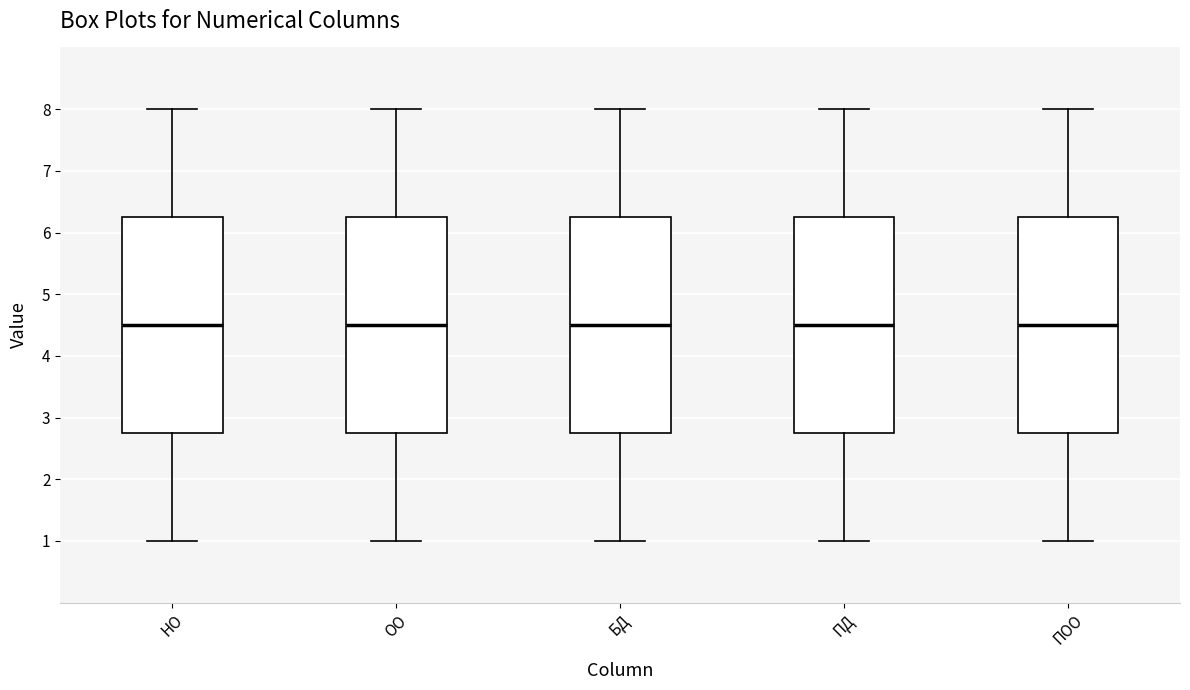

Reading left to right, transcribe this box plot: for each box, give where its median line is, the range the box spans, and where its two whiskers end, as read against the y-axis. The values are not printed on the chart, so give them approximately, as read against the axis.

НО: median 4.5, box 2.8 to 6.3, whiskers 1.0 to 8.0
ОО: median 4.5, box 2.8 to 6.3, whiskers 1.0 to 8.0
БД: median 4.5, box 2.8 to 6.3, whiskers 1.0 to 8.0
ПД: median 4.5, box 2.8 to 6.3, whiskers 1.0 to 8.0
ПОО: median 4.5, box 2.8 to 6.3, whiskers 1.0 to 8.0